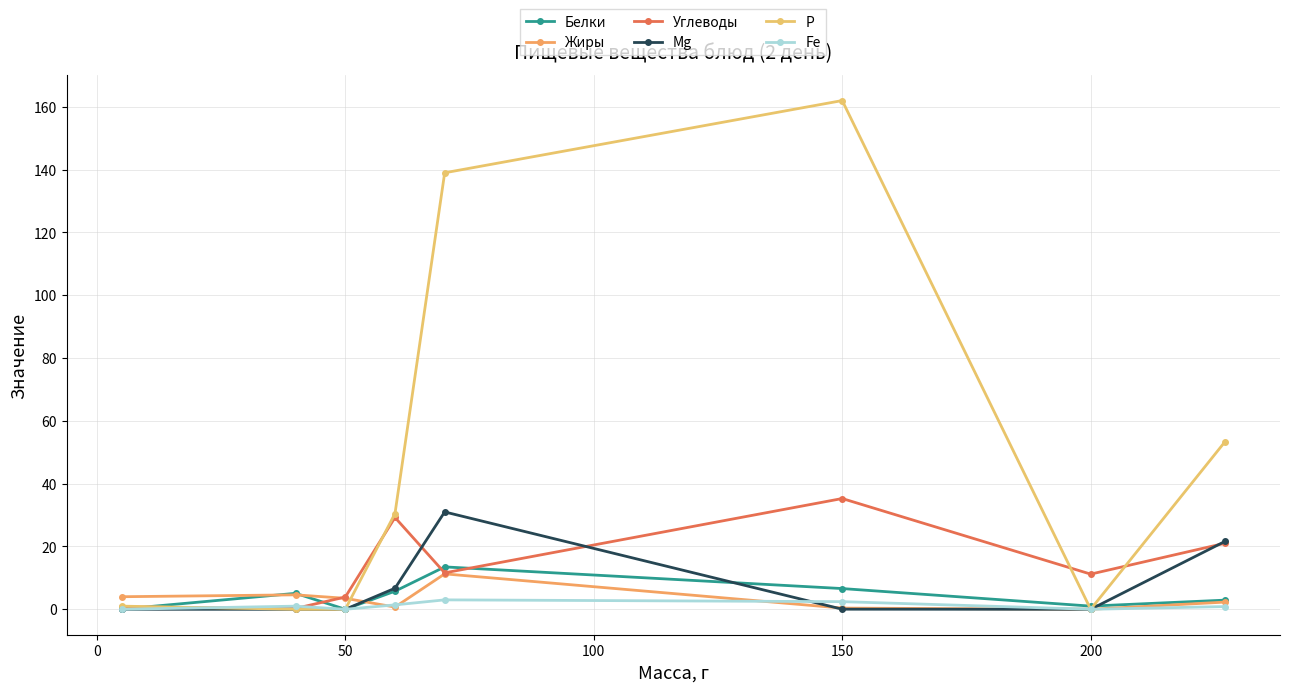

What is the maximum value shown in the chart?

162.0